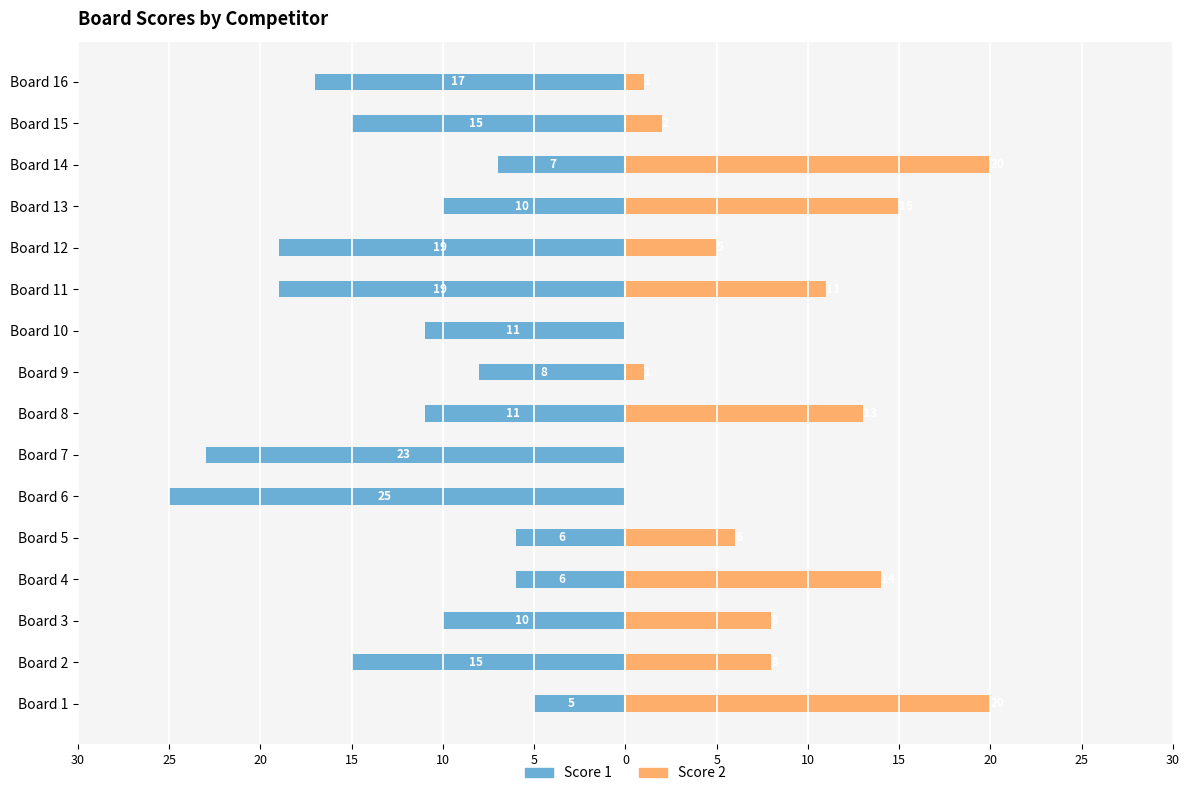

Reading left to right, what are all the values shown in this chart?

Score 1: -5	-15	-10	-6	-6	-25	-23	-11	-8	-11	-19	-19	-10	-7	-15	-17
Score 2: 20	8	8	14	6	0	0	13	1	0	11	5	15	20	2	1